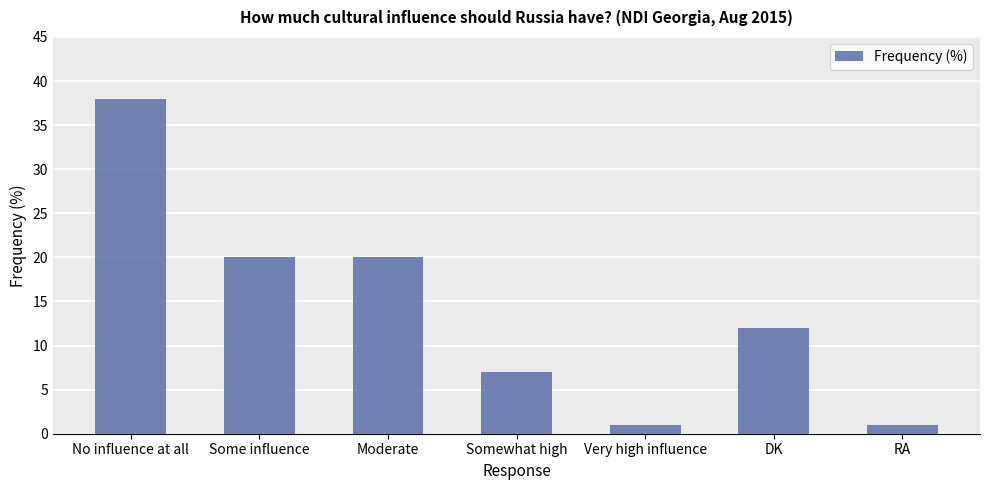

What is the change in value from Moderate to RA?

-19